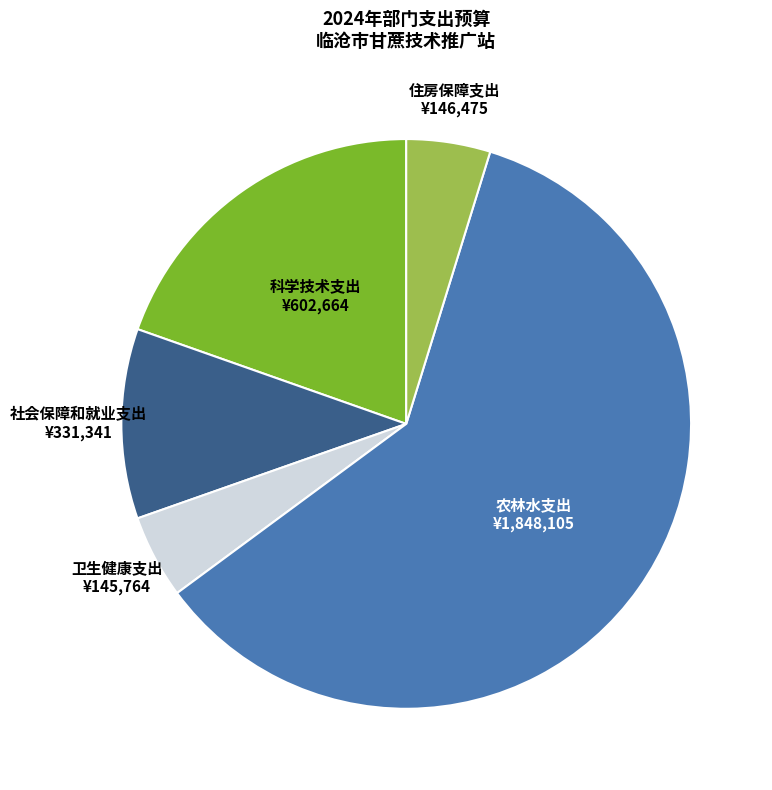

What is the ratio of the value at 社会保障和就业支出 to the value at 住房保障支出?

2.3